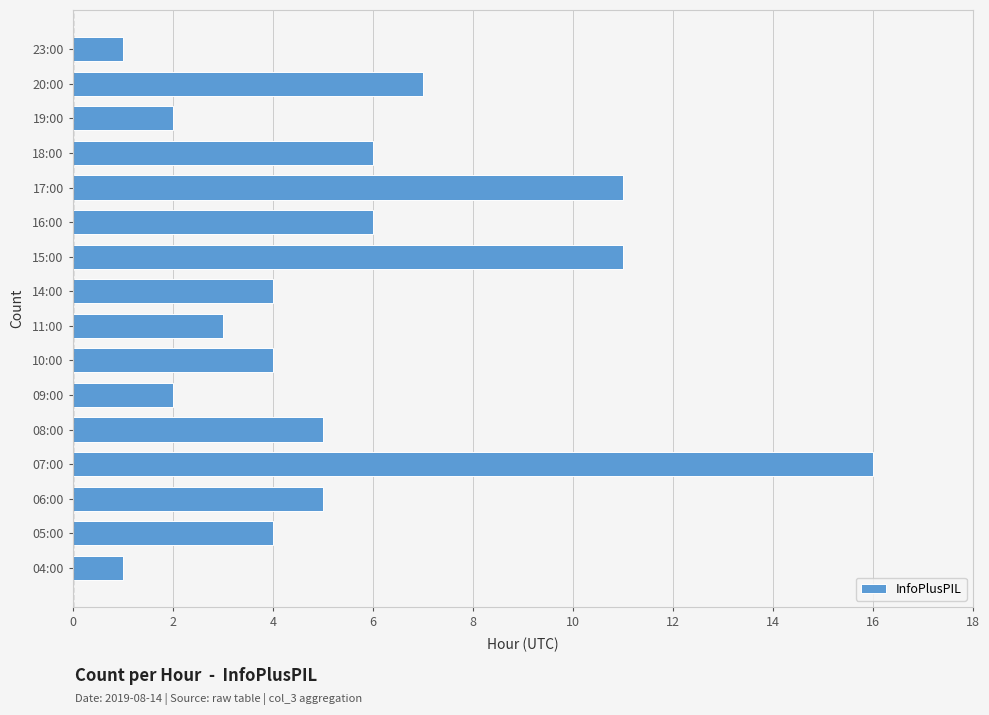

What is the maximum value shown in the chart?

16